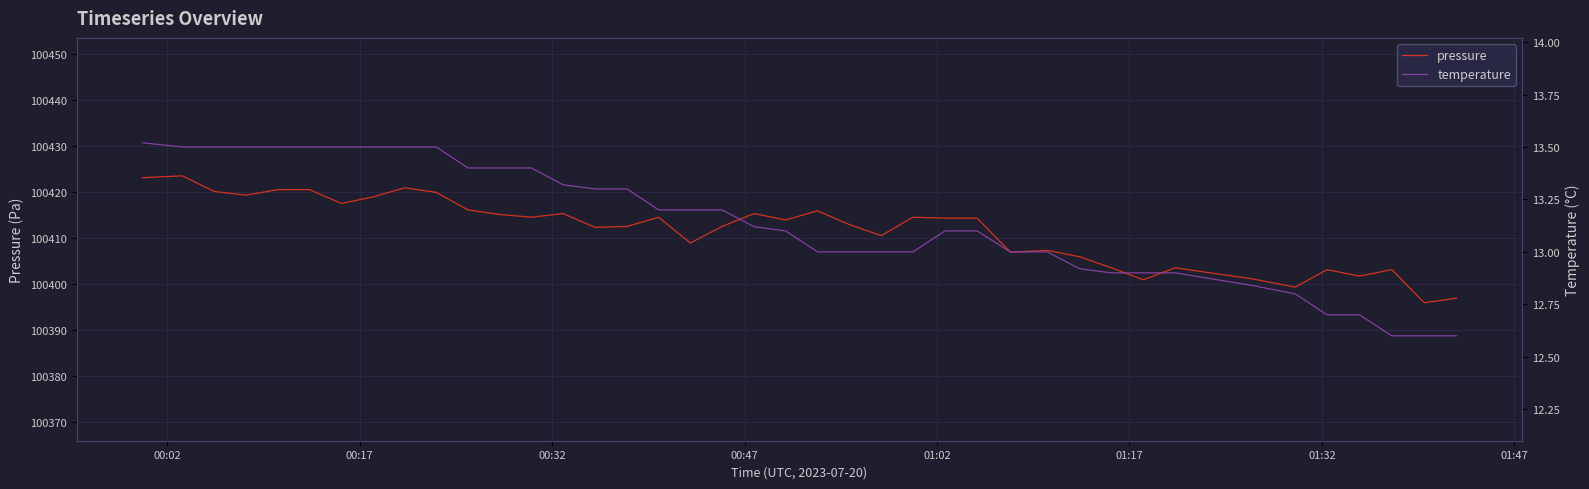

Reading left to right, extract all data points from this chart.

pressure: 100423.2	100423.6	100420.2	100419.4	100420.6	100420.6	100417.6	100419.0	100421.0	100420.0	100416.2	100415.2	100414.6	100415.4	100412.4	100412.6	100414.6	100409.0	100412.6	100415.4	100414.0	100416.0	100413.0	100410.6	100414.6	100414.4	100414.4	100407.0	100407.4	100406.0	100403.6	100401.0	100403.6	100401.2	100399.4	100403.2	100401.8	100403.2	100396.0	100397.0
temperature: 13.5	13.5	13.5	13.5	13.5	13.5	13.5	13.5	13.5	13.5	13.4	13.4	13.4	13.3	13.3	13.3	13.2	13.2	13.2	13.1	13.1	13.0	13.0	13.0	13.0	13.1	13.1	13.0	13.0	12.9	12.9	12.9	12.9	12.8	12.8	12.7	12.7	12.6	12.6	12.6